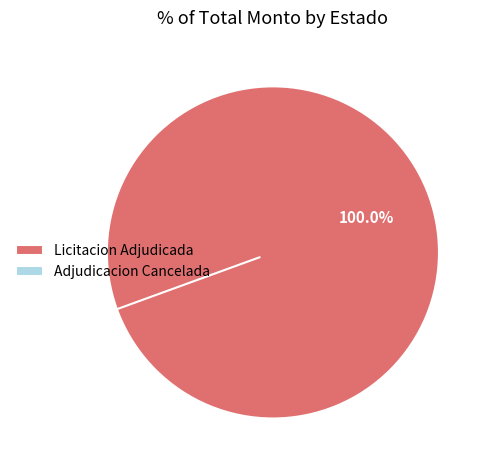

Count the number of slices in the pie.

2